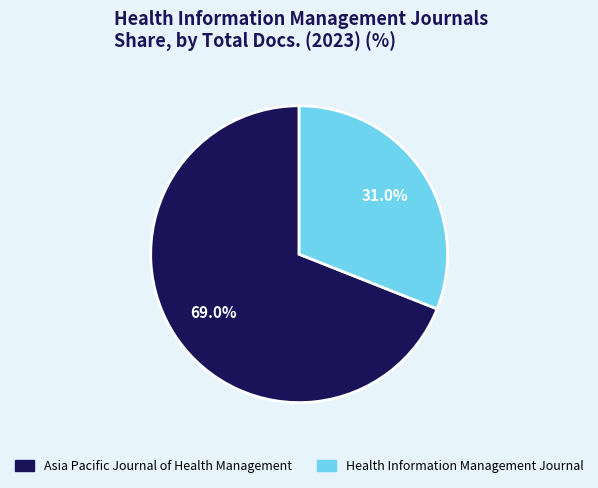

To the nearest percent, what portion does Asia Pacific Journal of Health Management represent?

69%